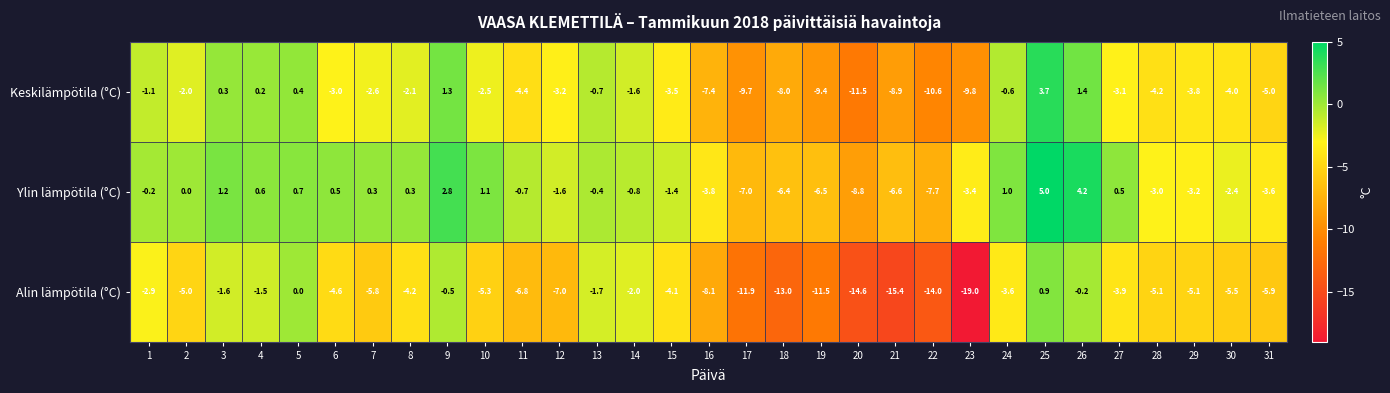

Count the number of categories in the chart.

31